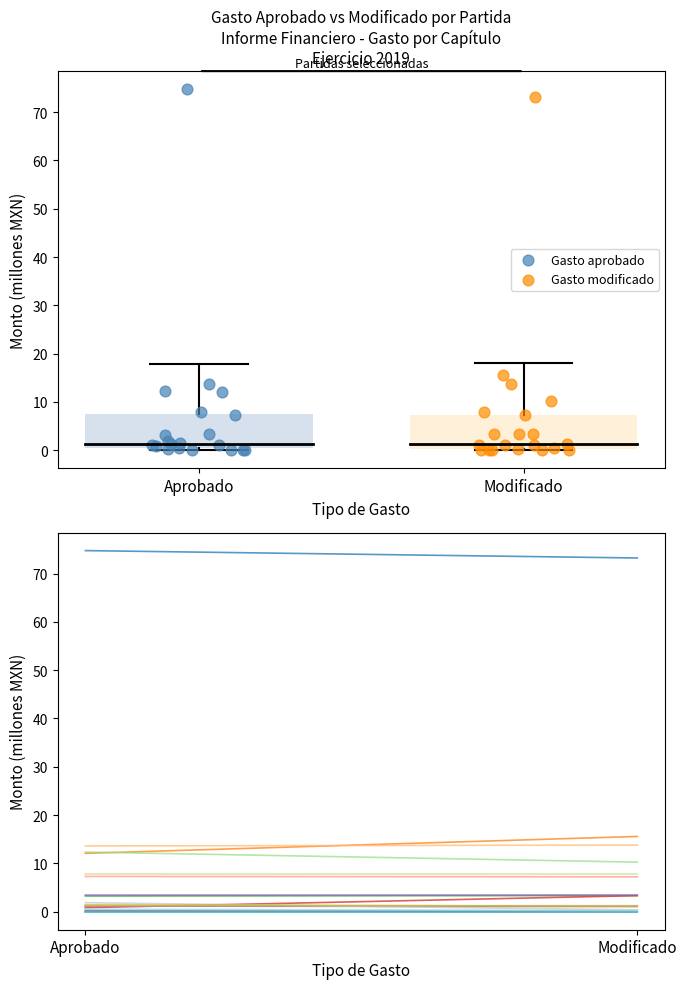

Which series has the widest spread of Y values?

Gasto aprobado